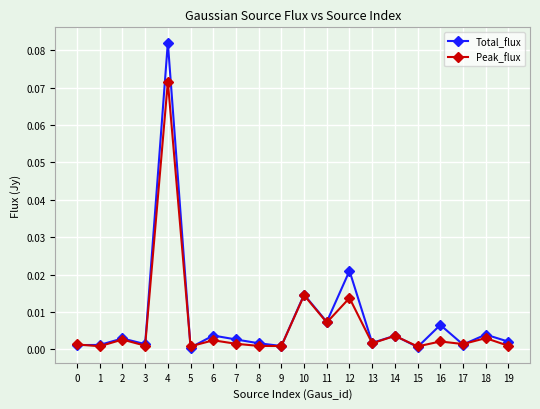

Which series has the largest range (max minus min)?

Total_flux